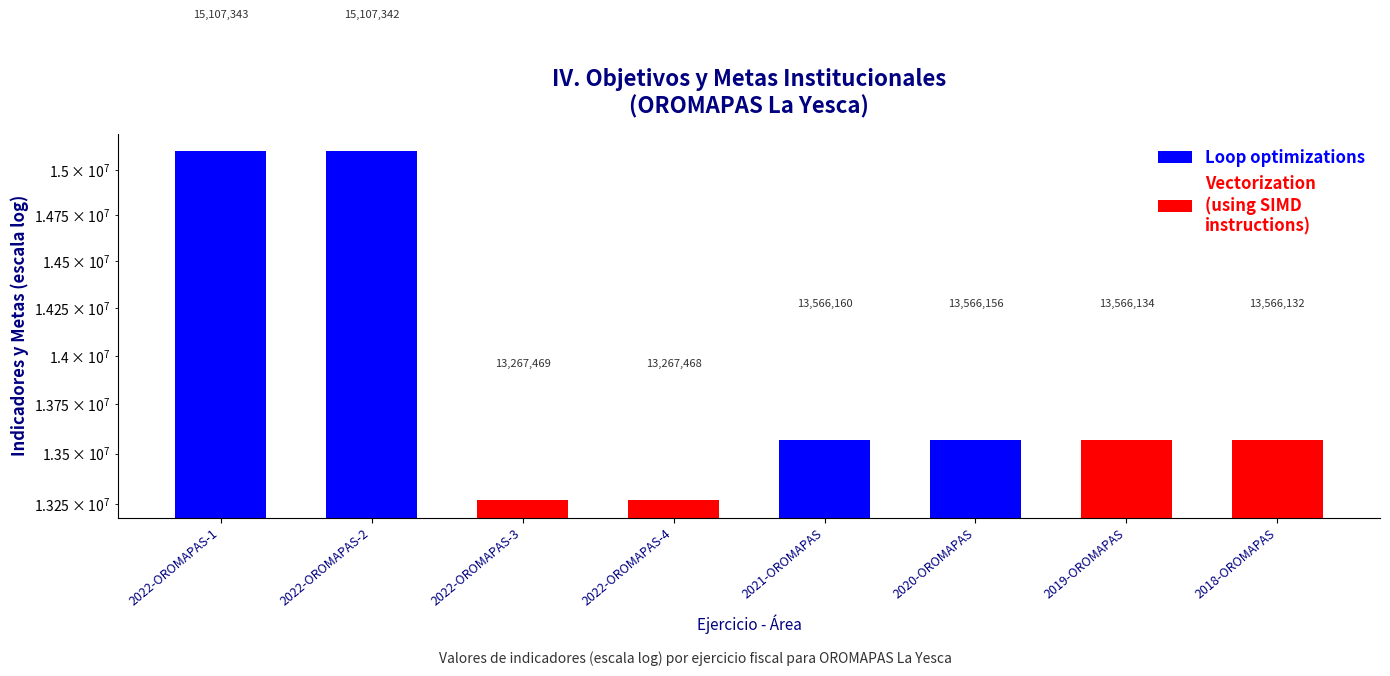

What is the difference between the maximum and second lowest values?

1839874